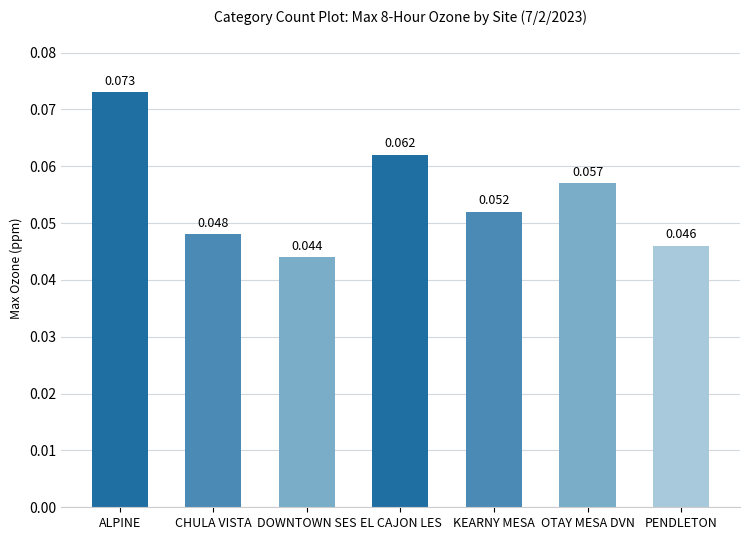

Which label corresponds to the largest value in the chart?

ALPINE